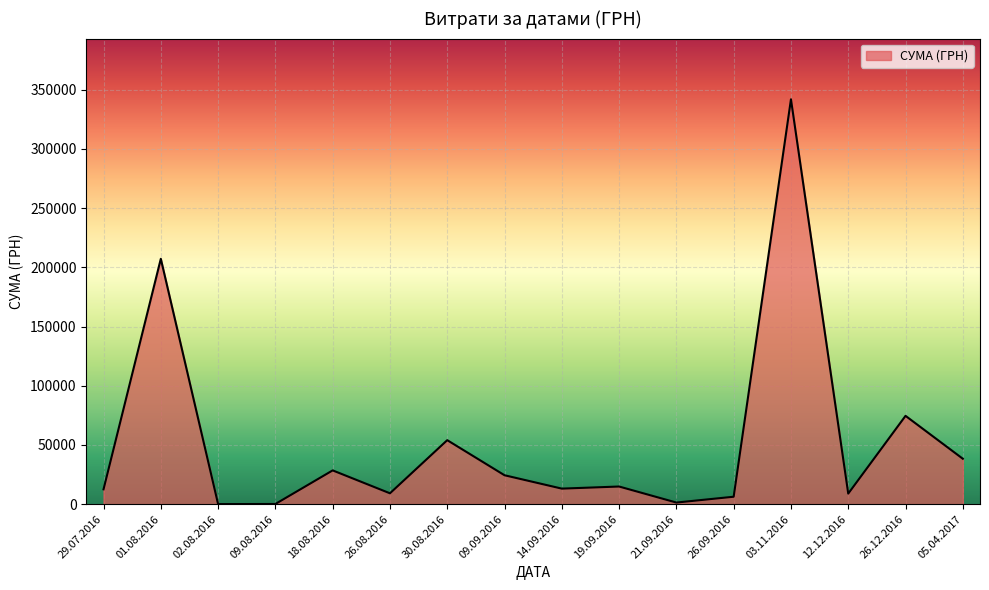

Which has a higher value, 14.09.2016 or 02.08.2016?

14.09.2016